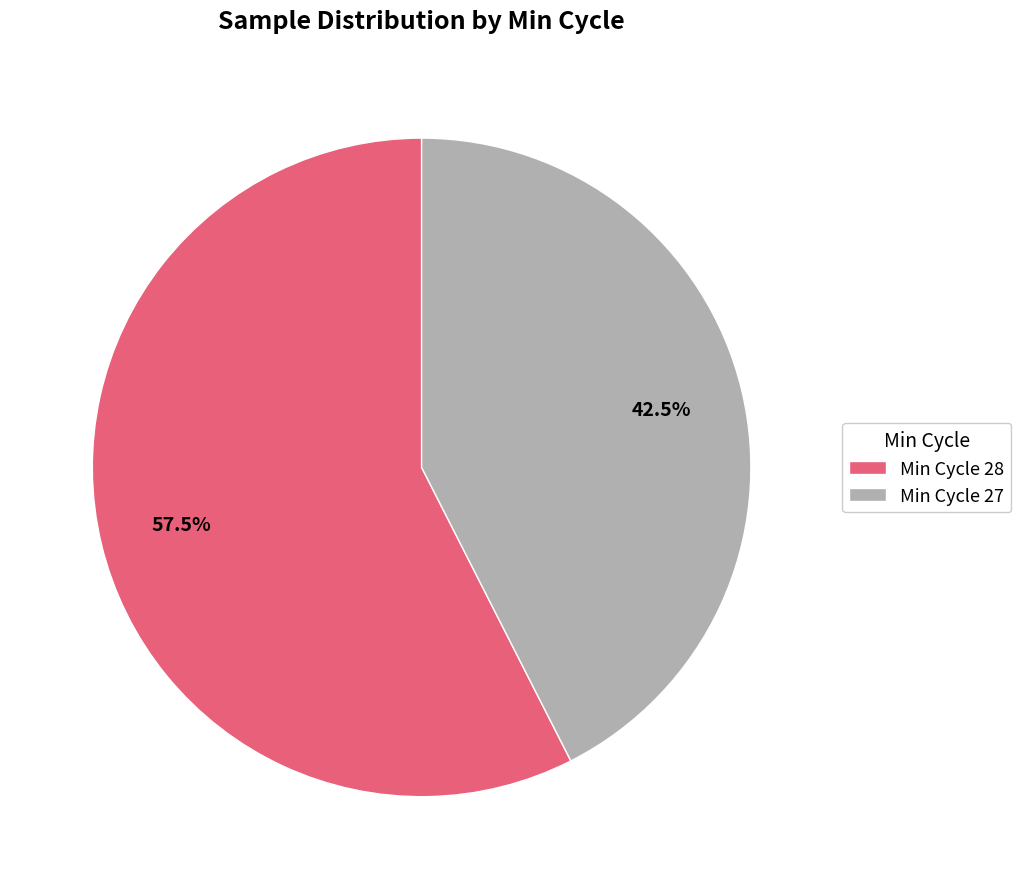

How many slices are in this pie chart?

2